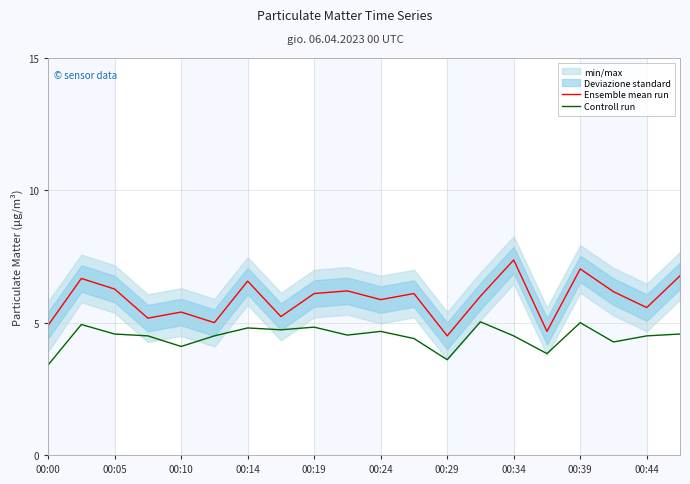

True or false: Ensemble mean run and Controll run cross at least once.

False